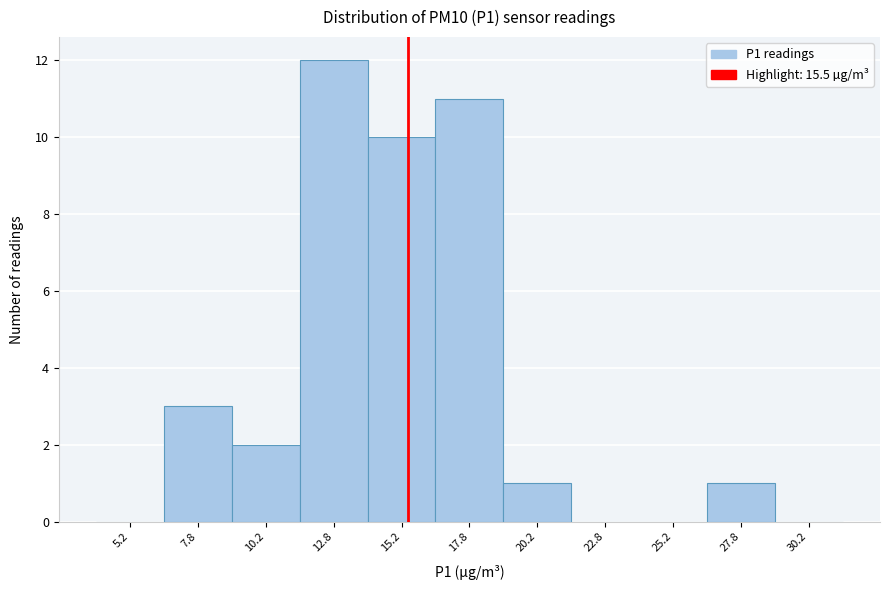

Reading left to right, transcribe this chart: for each bar, give the range it covers on the x-axis and its height. The values are not printed on the chart, so give them approximately, as read against the axis.

4.0 to 6.5: 0
6.5 to 9.0: 3
9.0 to 11.5: 2
11.5 to 14.0: 12
14.0 to 16.5: 10
16.5 to 19.0: 11
19.0 to 21.5: 1
21.5 to 24.0: 0
24.0 to 26.5: 0
26.5 to 29.0: 1
29.0 to 31.5: 0